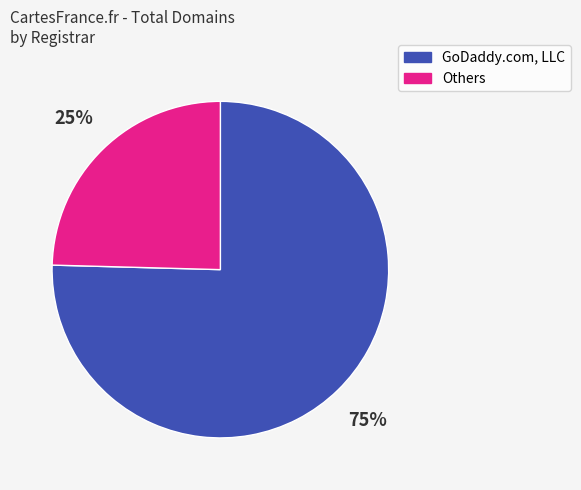

Is there any slice that represents more than half of the pie?

Yes